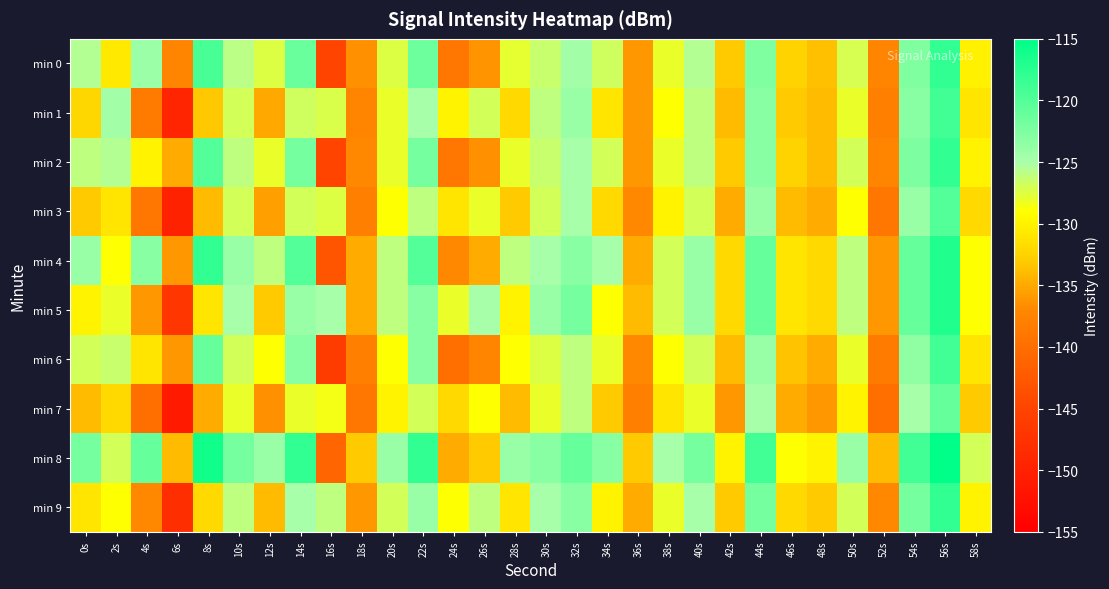

Reading right to left, what are all the values shown in this chart?

min 0: 58s=-130.1	56s=-118.1	54s=-122.6	52s=-137.4	50s=-127.1	48s=-133.6	46s=-132.4	44s=-122.6	42s=-133.1	40s=-125.5	38s=-128.0	36s=-136.0	34s=-126.8	32s=-124.6	30s=-126.4	28s=-127.9	26s=-136.3	24s=-139.0	22s=-121.4	20s=-127.4	18s=-136.5	16s=-144.9	14s=-121.2	12s=-127.4	10s=-125.9	8s=-119.3	6s=-137.2	4s=-124.1	2s=-130.8	0s=-125.5
min 1: 58s=-131.0	56s=-119.0	54s=-123.0	52s=-138.0	50s=-128.0	48s=-134.0	46s=-133.0	44s=-123.0	42s=-134.0	40s=-126.0	38s=-129.0	36s=-136.0	34s=-131.0	32s=-124.0	30s=-126.0	28s=-132.0	26s=-127.0	24s=-130.0	22s=-125.0	20s=-128.0	18s=-137.2	16s=-127.3	14s=-126.9	12s=-135.1	10s=-126.9	8s=-133.2	6s=-149.5	4s=-138.5	2s=-124.7	0s=-132.0
min 2: 58s=-130.0	56s=-118.0	54s=-122.5	52s=-137.5	50s=-127.0	48s=-134.0	46s=-132.5	44s=-123.0	42s=-133.0	40s=-126.0	38s=-128.0	36s=-136.0	34s=-127.0	32s=-125.0	30s=-126.5	28s=-128.0	26s=-136.5	24s=-139.0	22s=-122.0	20s=-128.0	18s=-137.0	16s=-145.0	14s=-122.0	12s=-128.0	10s=-126.0	8s=-120.0	6s=-135.0	4s=-130.0	2s=-125.5	0s=-126.0
min 3: 58s=-132.0	56s=-120.0	54s=-124.0	52s=-139.0	50s=-129.0	48s=-135.0	46s=-134.0	44s=-124.0	42s=-135.0	40s=-127.0	38s=-130.0	36s=-137.0	34s=-132.0	32s=-125.0	30s=-127.0	28s=-133.0	26s=-128.0	24s=-131.0	22s=-126.0	20s=-129.0	18s=-138.0	16s=-127.5	14s=-127.0	12s=-135.5	10s=-127.0	8s=-134.0	6s=-150.0	4s=-139.0	2s=-131.0	0s=-133.0
min 4: 58s=-129.0	56s=-117.0	54s=-121.0	52s=-136.0	50s=-126.0	48s=-132.0	46s=-131.0	44s=-121.0	42s=-132.0	40s=-124.0	38s=-127.0	36s=-135.0	34s=-125.0	32s=-123.0	30s=-125.0	28s=-126.0	26s=-135.0	24s=-137.0	22s=-120.0	20s=-126.0	18s=-135.0	16s=-143.0	14s=-120.0	12s=-126.0	10s=-124.0	8s=-118.0	6s=-136.0	4s=-123.0	2s=-129.0	0s=-124.0
min 5: 58s=-129.0	56s=-117.0	54s=-121.0	52s=-136.0	50s=-126.0	48s=-132.0	46s=-131.0	44s=-121.0	42s=-132.0	40s=-124.0	38s=-127.0	36s=-134.0	34s=-129.0	32s=-122.0	30s=-124.0	28s=-130.0	26s=-125.0	24s=-128.0	22s=-123.0	20s=-126.0	18s=-135.0	16s=-125.0	14s=-124.0	12s=-133.0	10s=-125.0	8s=-131.0	6s=-147.0	4s=-136.0	2s=-128.0	0s=-130.0
min 6: 58s=-131.0	56s=-119.0	54s=-123.5	52s=-138.5	50s=-128.0	48s=-135.0	46s=-133.5	44s=-124.0	42s=-134.0	40s=-127.0	38s=-129.0	36s=-137.0	34s=-128.0	32s=-126.0	30s=-127.5	28s=-129.0	26s=-137.5	24s=-140.0	22s=-123.0	20s=-129.0	18s=-138.0	16s=-146.0	14s=-123.0	12s=-129.0	10s=-127.0	8s=-121.0	6s=-136.0	4s=-131.0	2s=-126.5	0s=-127.0
min 7: 58s=-133.0	56s=-121.0	54s=-125.0	52s=-140.0	50s=-130.0	48s=-136.0	46s=-135.0	44s=-125.0	42s=-136.0	40s=-128.0	38s=-131.0	36s=-138.0	34s=-133.0	32s=-126.0	30s=-128.0	28s=-134.0	26s=-129.0	24s=-132.0	22s=-127.0	20s=-130.0	18s=-139.0	16s=-128.5	14s=-128.0	12s=-136.5	10s=-128.0	8s=-135.0	6s=-151.0	4s=-140.0	2s=-132.0	0s=-134.0
min 8: 58s=-127.0	56s=-115.0	54s=-119.0	52s=-134.0	50s=-124.0	48s=-130.0	46s=-129.0	44s=-119.0	42s=-130.0	40s=-122.0	38s=-125.0	36s=-133.0	34s=-123.0	32s=-121.0	30s=-123.0	28s=-124.0	26s=-133.0	24s=-135.0	22s=-118.0	20s=-124.0	18s=-133.0	16s=-141.0	14s=-118.0	12s=-124.0	10s=-122.0	8s=-116.0	6s=-134.0	4s=-121.0	2s=-127.0	0s=-122.0
min 9: 58s=-130.0	56s=-118.0	54s=-122.0	52s=-137.0	50s=-127.0	48s=-133.0	46s=-132.0	44s=-122.0	42s=-133.0	40s=-125.0	38s=-128.0	36s=-135.0	34s=-130.0	32s=-123.0	30s=-125.0	28s=-131.0	26s=-126.0	24s=-129.0	22s=-124.0	20s=-127.0	18s=-136.0	16s=-126.0	14s=-125.0	12s=-134.0	10s=-126.0	8s=-132.0	6s=-148.0	4s=-137.0	2s=-129.0	0s=-131.0